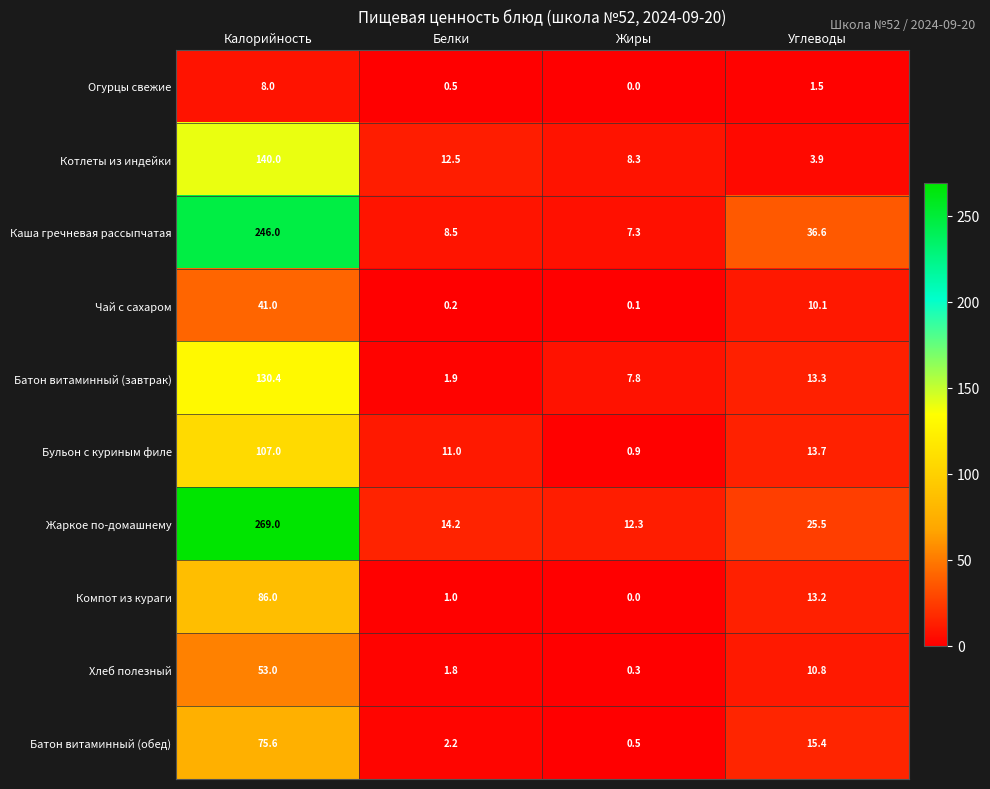

At which category does the chart reach its minimum across all series?

Жиры